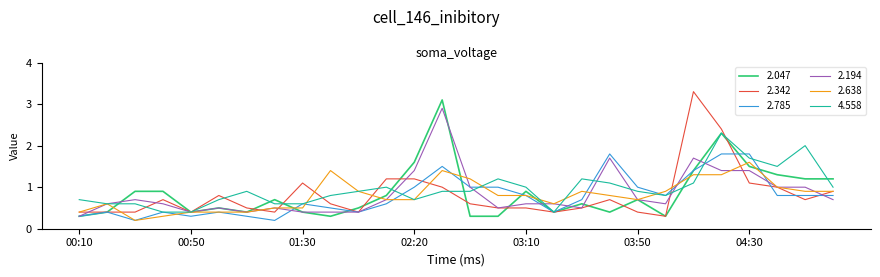

What is the lowest value of the 2.194 series?

0.3